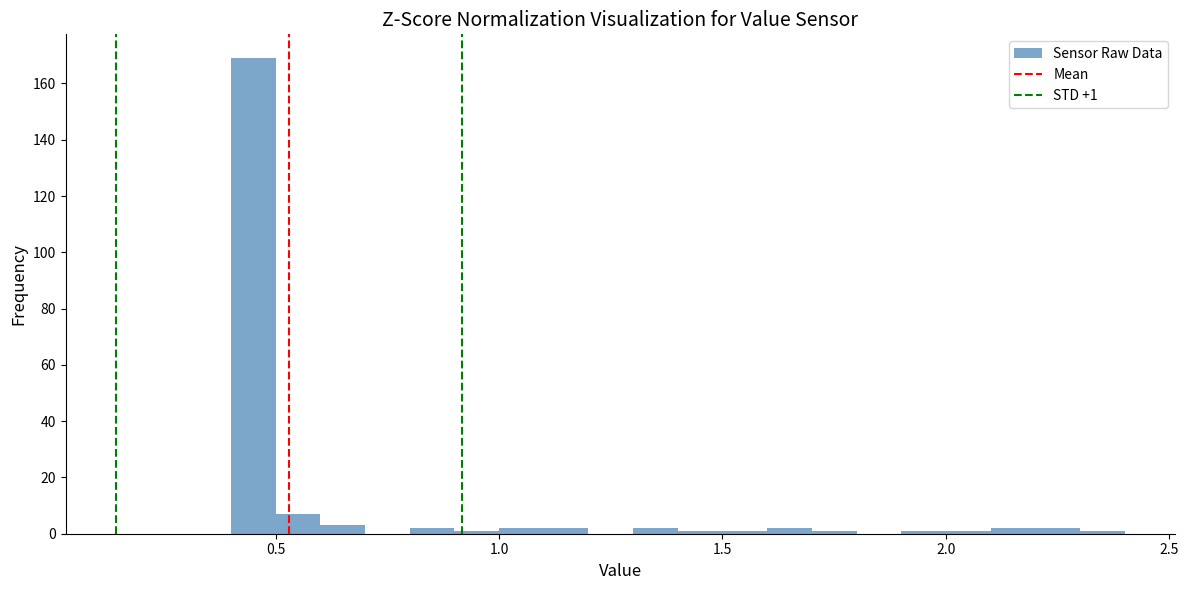

Read against the x-axis, roughly where is the centre of the tallest bar?

0.45